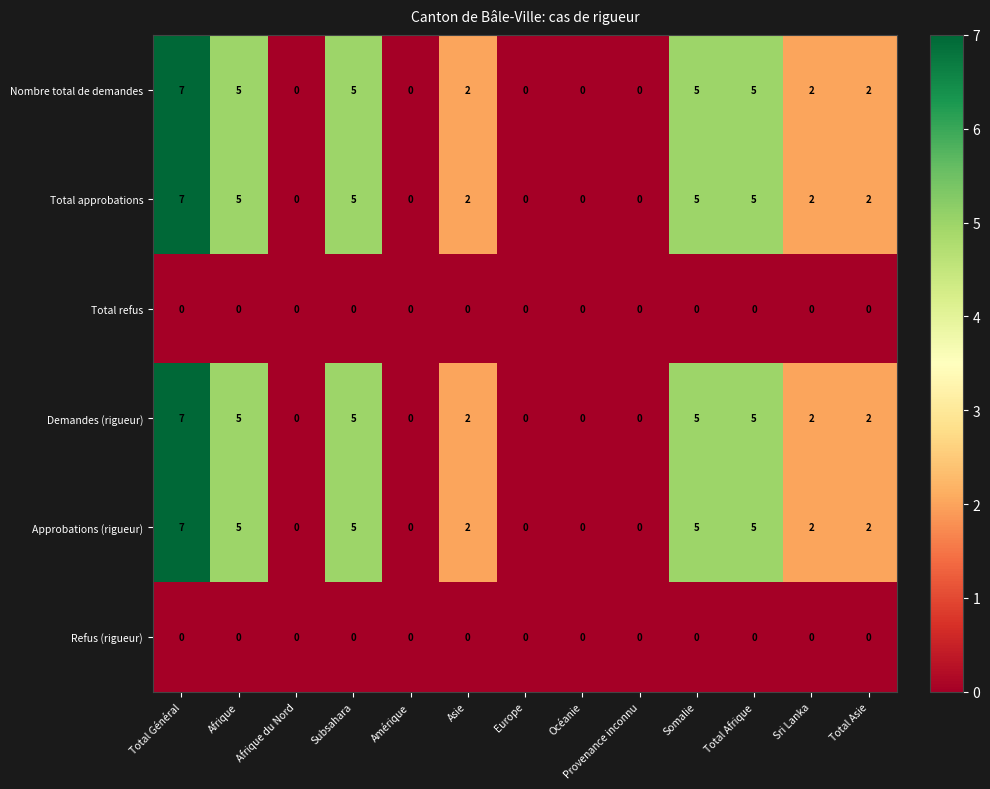

What is the total value across all series at Total Asie?

8